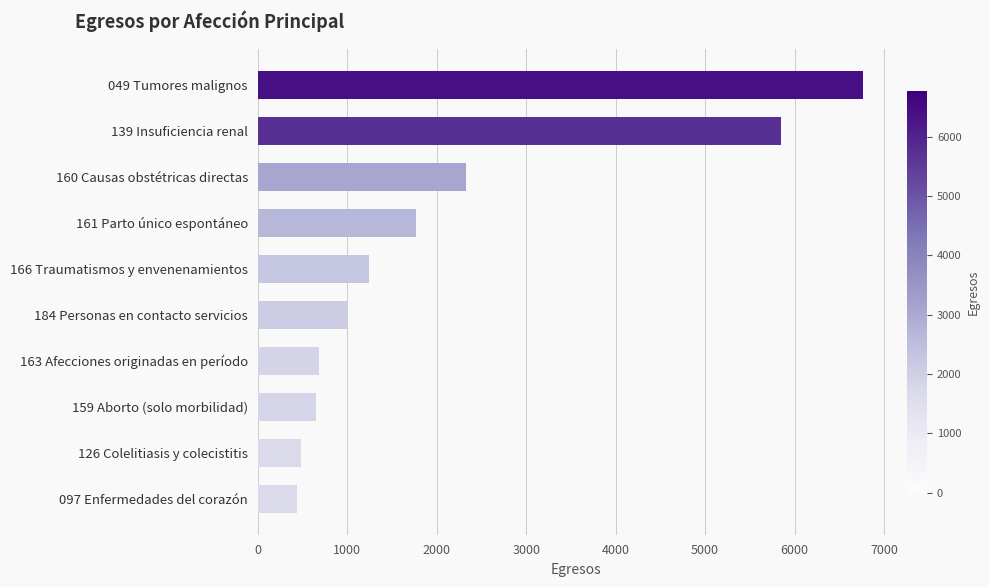

Is it true that the value at 161 Parto único espontáneo is 1028?

False